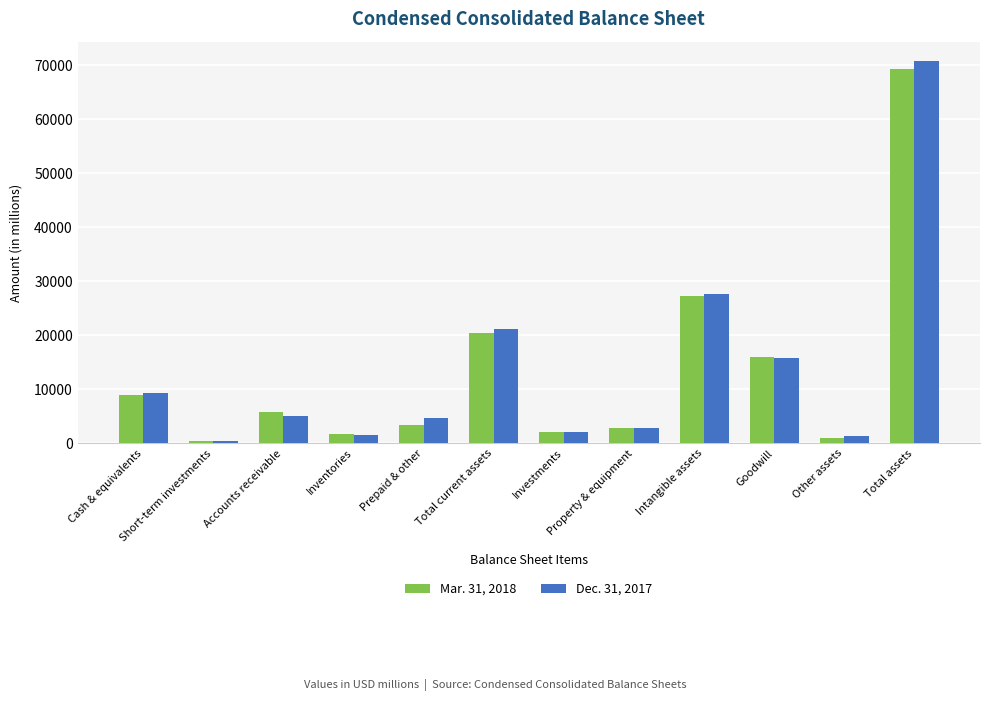

What is the label of the 4th bar from the left?

Inventories